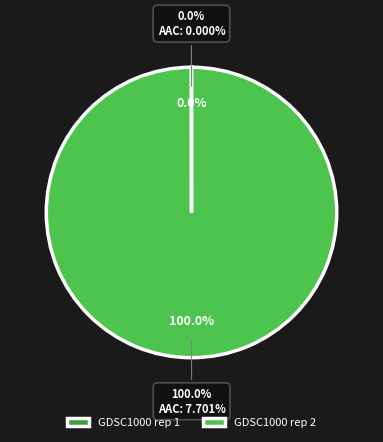

Is the sum of GDSC1000 rep 2 and GDSC1000 rep 1 greater than half?

Yes